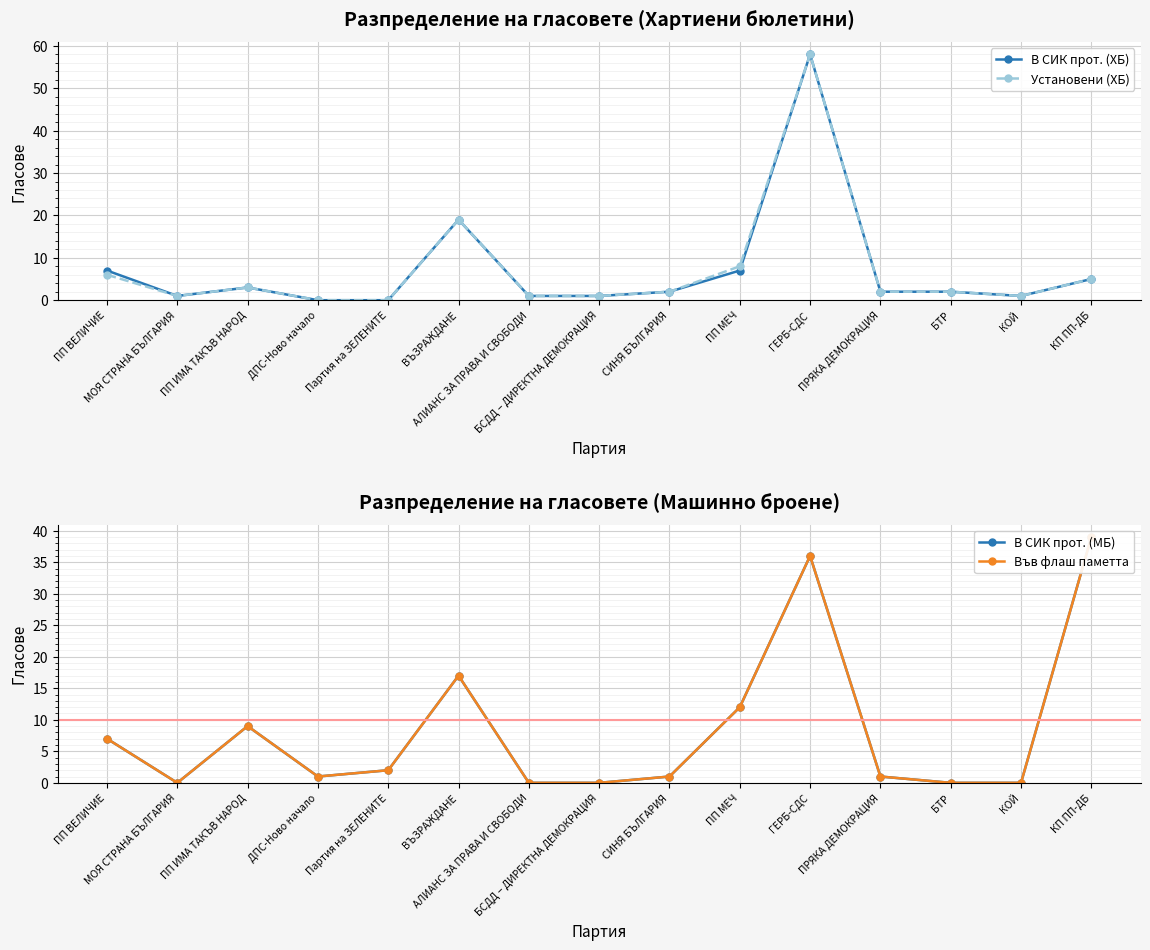

True or false: В СИК прот. (МБ) and Във флаш паметта intersect in this chart.

False